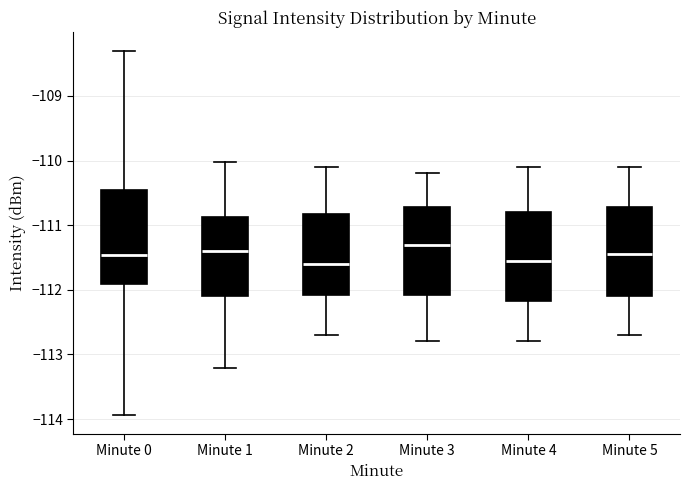

Reading left to right, read every box against the y-axis: the position of its median line, the range the box covers, and the ends of its whiskers. The values are not printed on the chart, so give them approximately, as read against the axis.

Minute 0: median -111.5, box -111.9 to -110.5, whiskers -113.9 to -108.3
Minute 1: median -111.4, box -112.1 to -110.9, whiskers -113.2 to -110.0
Minute 2: median -111.6, box -112.1 to -110.8, whiskers -112.7 to -110.1
Minute 3: median -111.3, box -112.1 to -110.7, whiskers -112.8 to -110.2
Minute 4: median -111.5, box -112.2 to -110.8, whiskers -112.8 to -110.1
Minute 5: median -111.4, box -112.1 to -110.7, whiskers -112.7 to -110.1